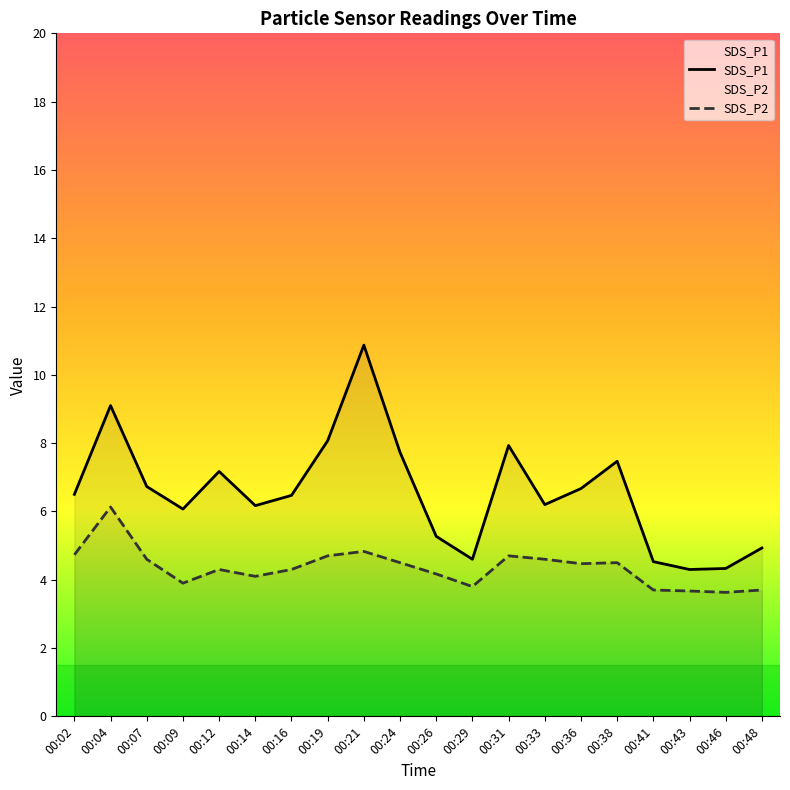

What is the average value of the SDS_P1 series?

6.6